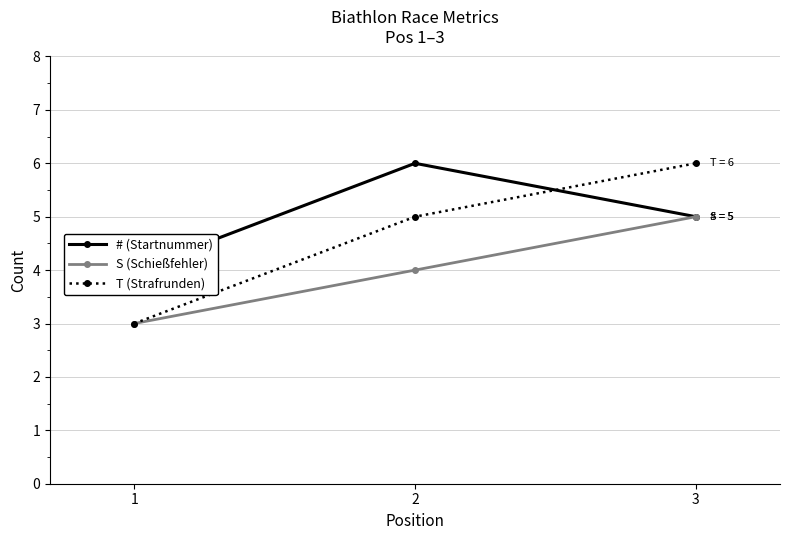

List the labels in order of T (Strafrunden) value, largest first.

3, 2, 1